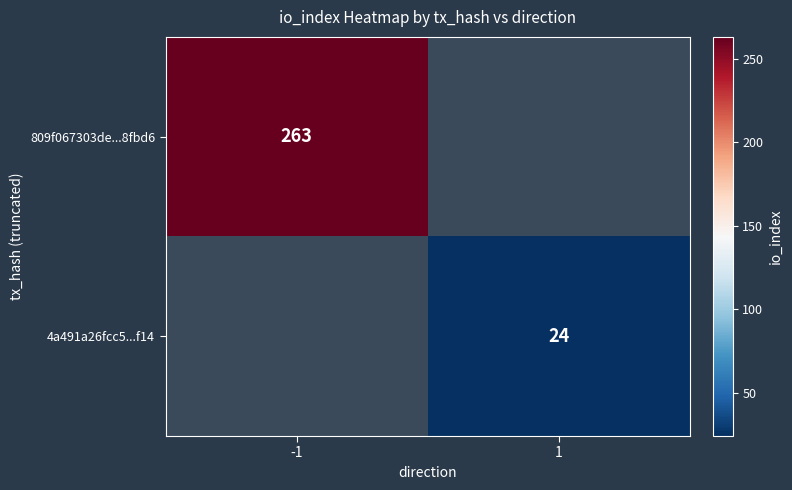

The value of 4a491a26fcc5...f14 at 1 is 37. True or false?

False